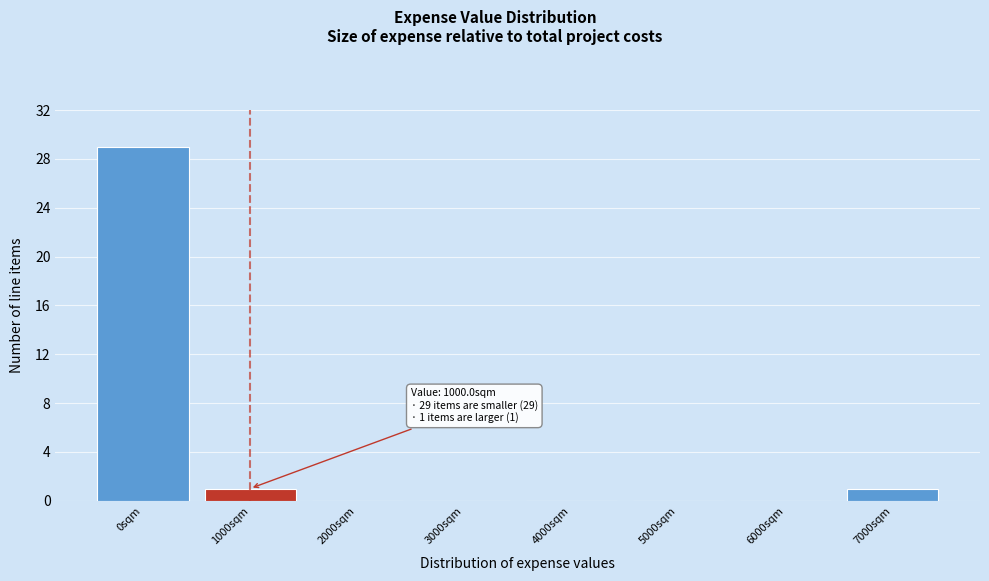

Reading left to right, list all the values displayed in this chart.

0sqm=29	1000sqm=1	2000sqm=0	3000sqm=0	4000sqm=0	5000sqm=0	6000sqm=0	7000sqm=1